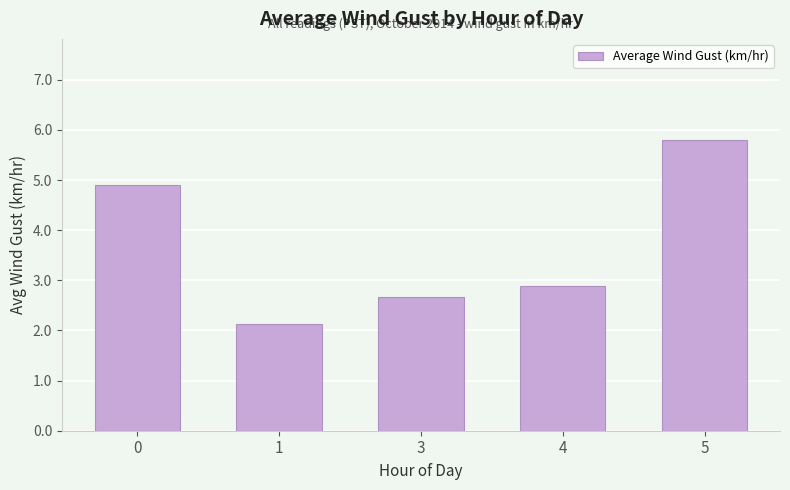

How many bars are there in total?

5